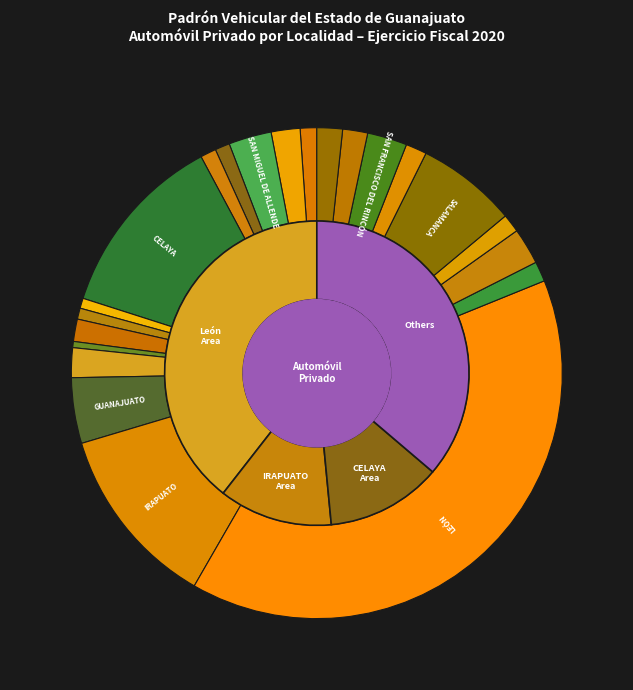

Is it true that APASEO EL GRANDE is 11% of the pie?

False